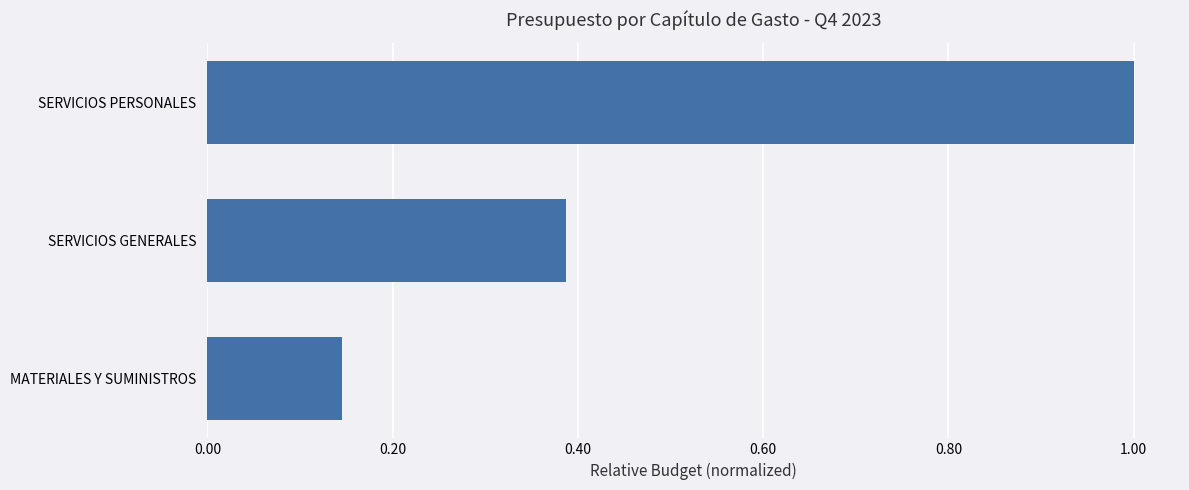

Between SERVICIOS PERSONALES and SERVICIOS GENERALES, which is larger?

SERVICIOS PERSONALES